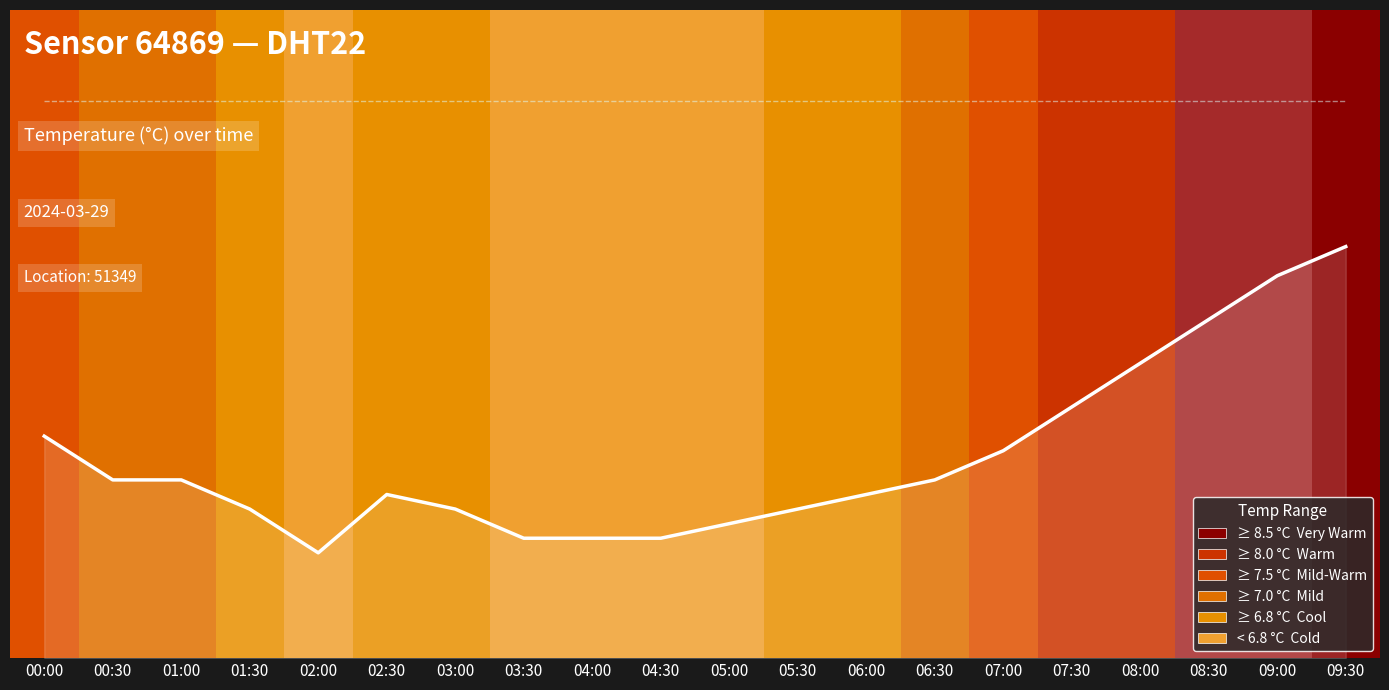

At which label is temperature closest to 0?

02:00